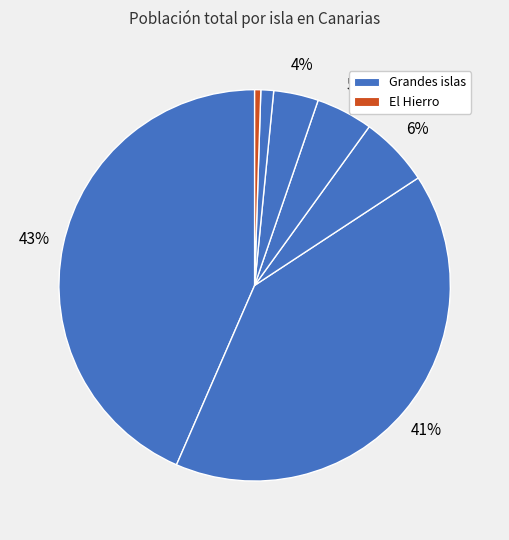

How many slices are in this pie chart?

7